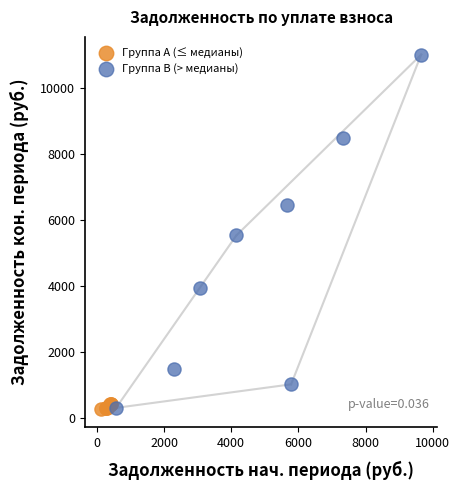

What are all the series names shown in the legend?

Группа A (≤ медианы), Группа B (> медианы)